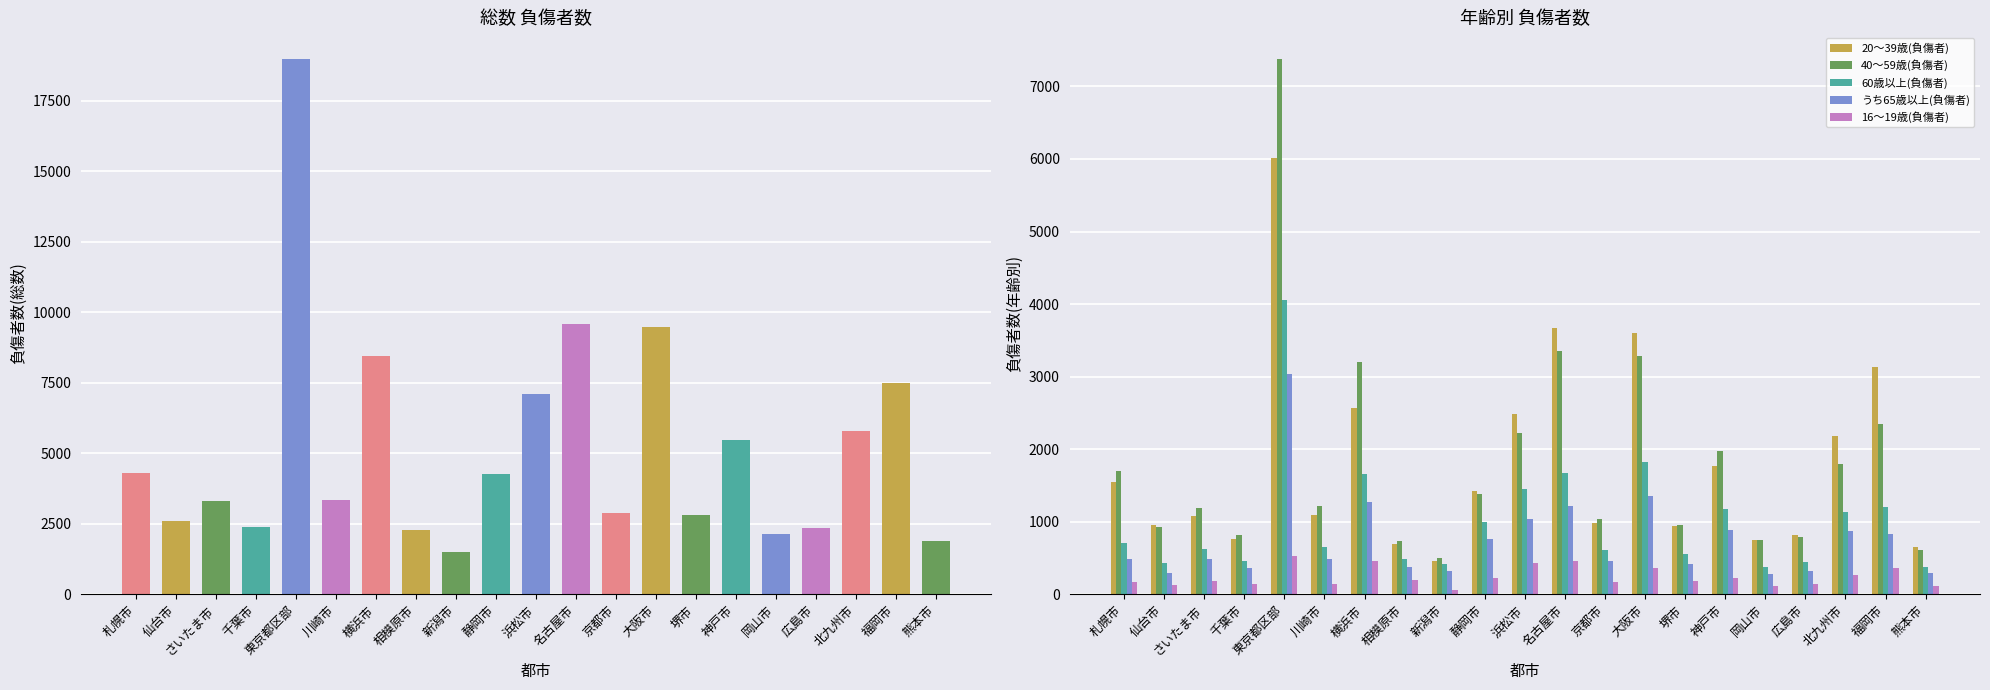

What is the label of the 5th bar from the left?

東京都区部